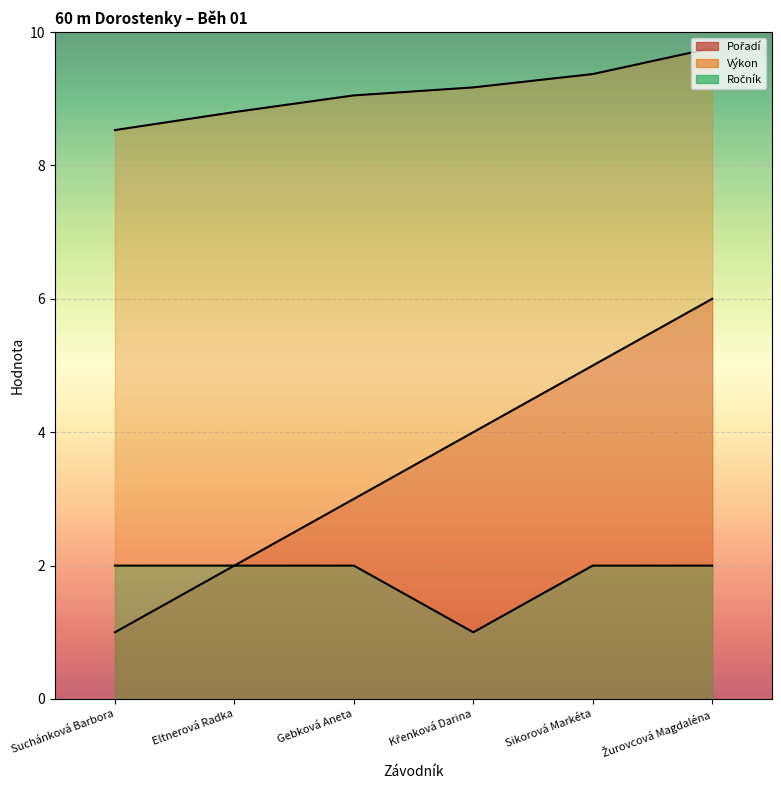

At how many categories does at least one series exceed 8?

6